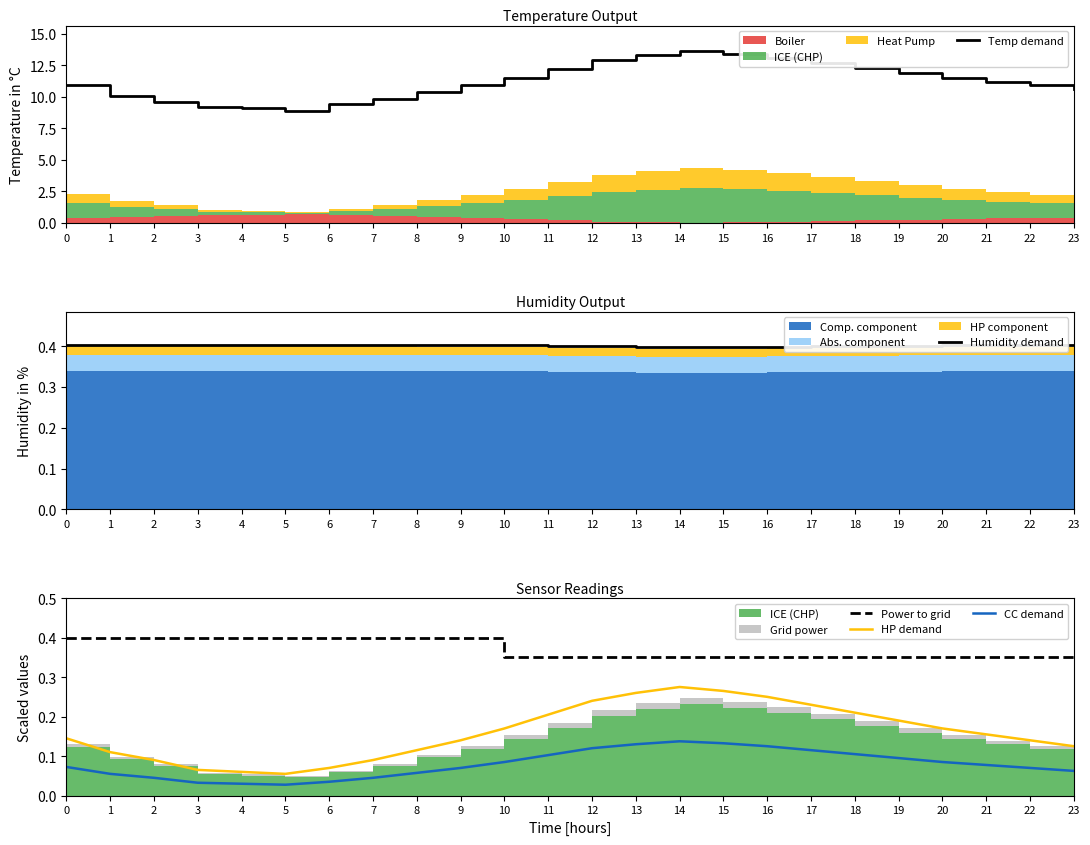

Reading right to left, extract all data points from this chart.

Temp demand: 10.6	10.9	11.2	11.5	11.9	12.3	12.7	13.1	13.4	13.6	13.3	12.9	12.2	11.5	10.9	10.4	9.8	9.4	8.9	9.1	9.2	9.6	10.1	10.9
Humidity demand: 0.4	0.4	0.4	0.4	0.4	0.4	0.4	0.4	0.4	0.4	0.4	0.4	0.4	0.4	0.4	0.4	0.4	0.4	0.4	0.4	0.4	0.4	0.4	0.4
Power to grid: 0.3	0.3	0.3	0.3	0.3	0.3	0.3	0.3	0.3	0.3	0.3	0.3	0.3	0.3	0.4	0.4	0.4	0.4	0.4	0.4	0.4	0.4	0.4	0.4
HP demand: 0.1	0.1	0.2	0.2	0.2	0.2	0.2	0.2	0.3	0.3	0.3	0.2	0.2	0.2	0.1	0.1	0.1	0.1	0.1	0.1	0.1	0.1	0.1	0.1
CC demand: 0.1	0.1	0.1	0.1	0.1	0.1	0.1	0.1	0.1	0.1	0.1	0.1	0.1	0.1	0.1	0.1	0.0	0.0	0.0	0.0	0.0	0.0	0.1	0.1